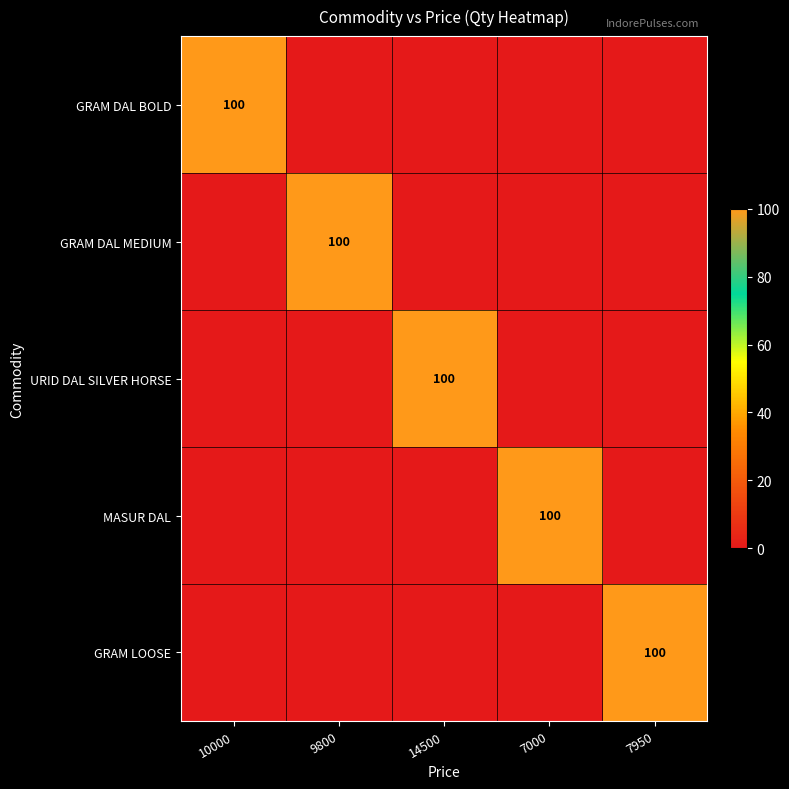

Is it true that GRAM DAL BOLD equals 100 at 10000?

True